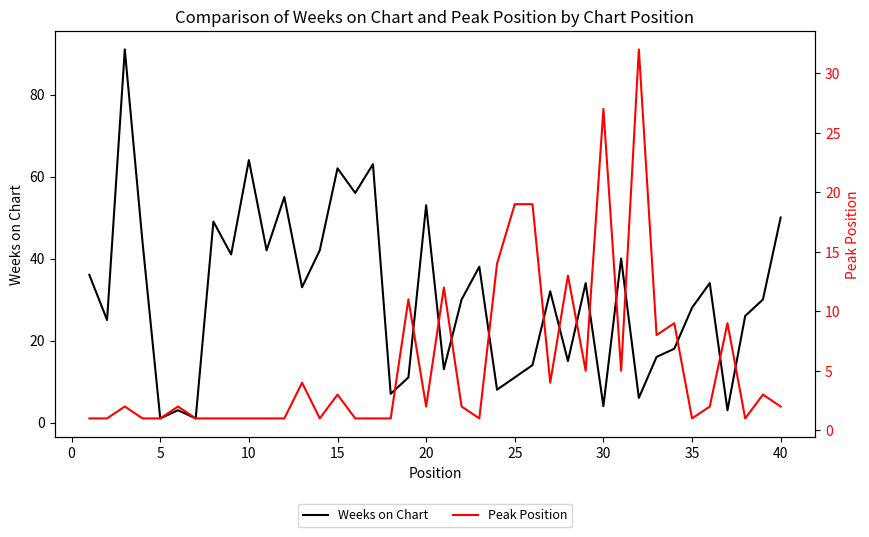

What is the maximum value for Weeks on Chart?

91